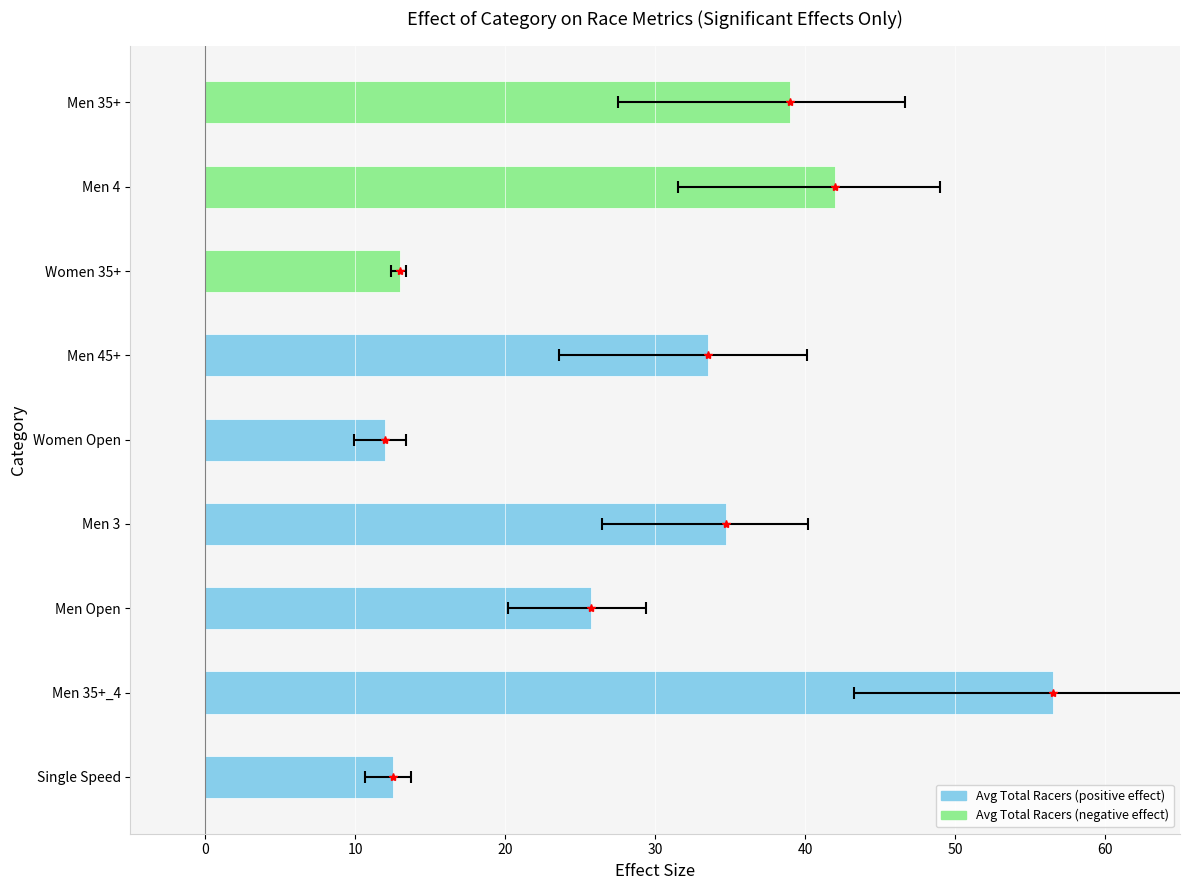

Reading left to right, transcribe all the data shown in this chart.

12.5	56.5	25.7	34.7	12.0	33.5	13.0	42.0	39.0